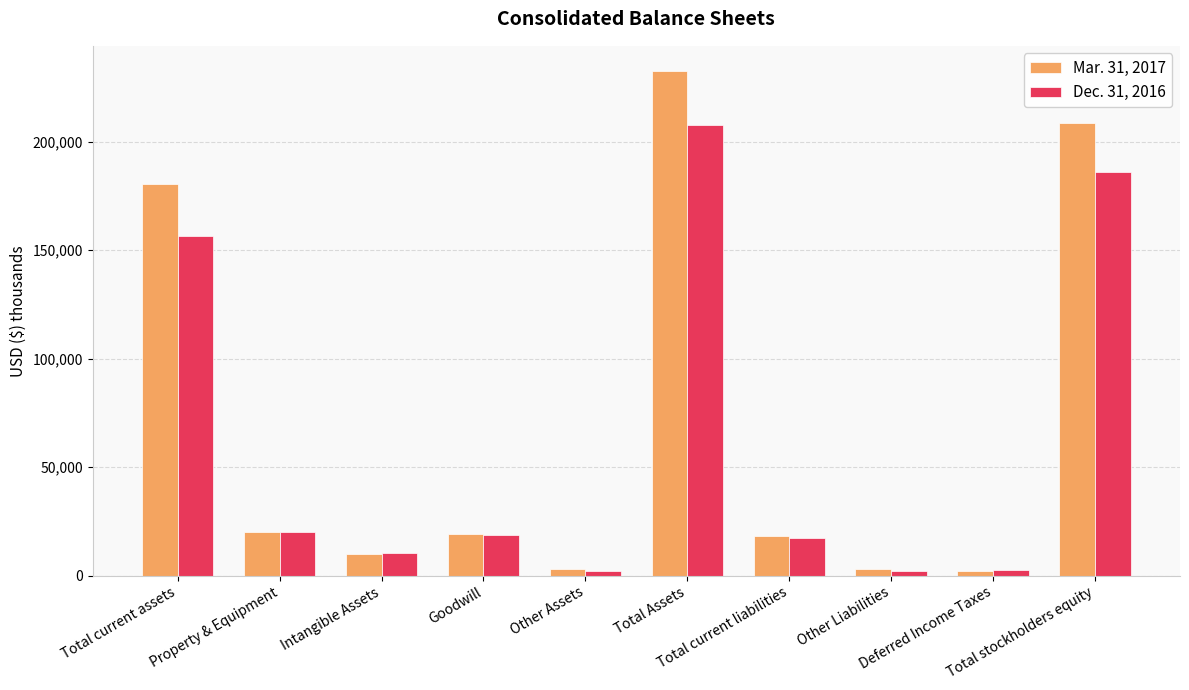

What is the average value of the Mar. 31, 2017 series?

69778